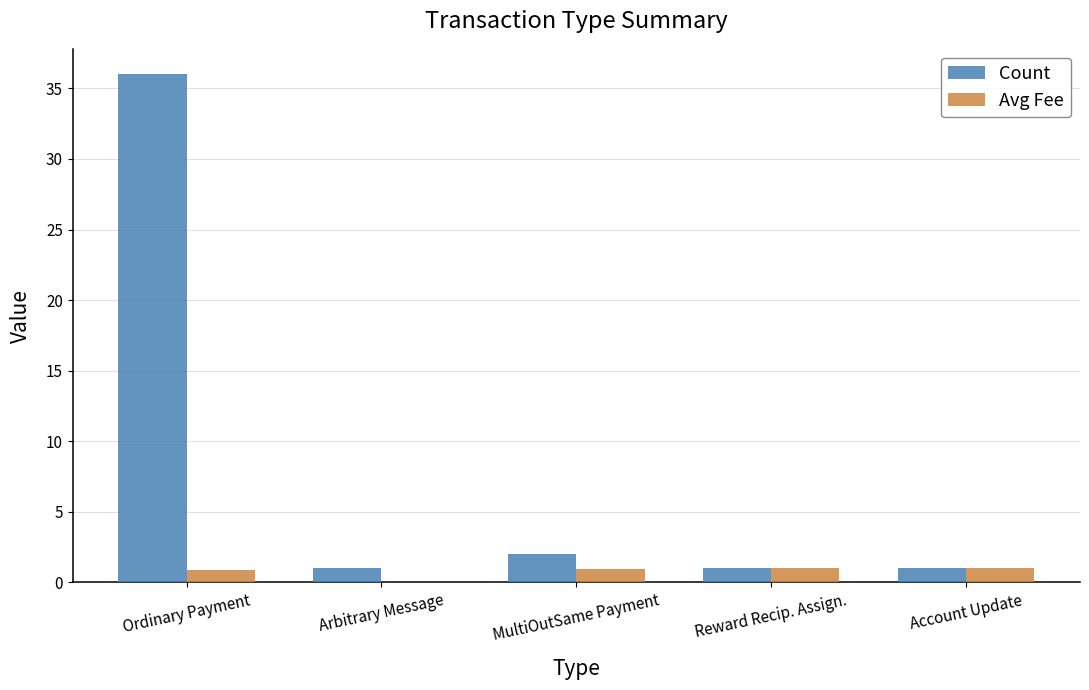

The Count series shows 36.0 at Ordinary Payment. True or false?

True